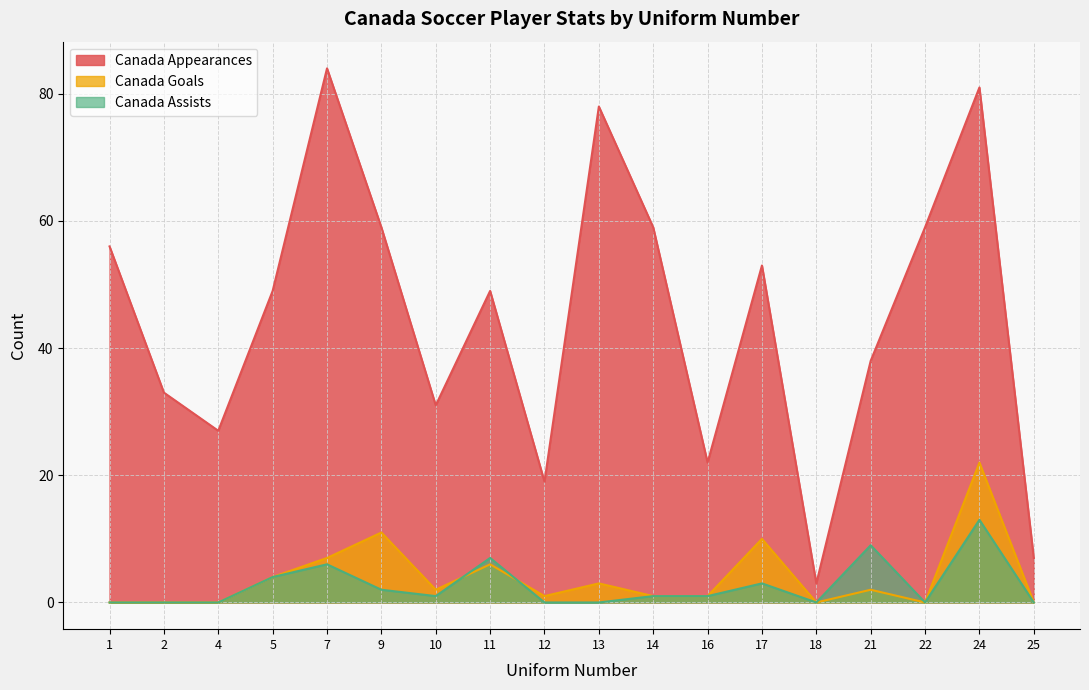

At which label is Canada Assists closest to 6?

7